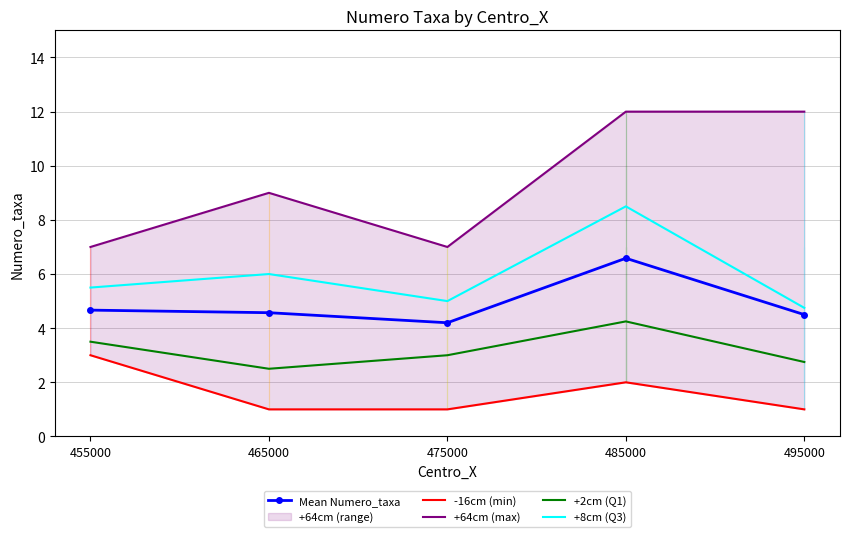

Read the -16cm (min) value at 455000.

3.0